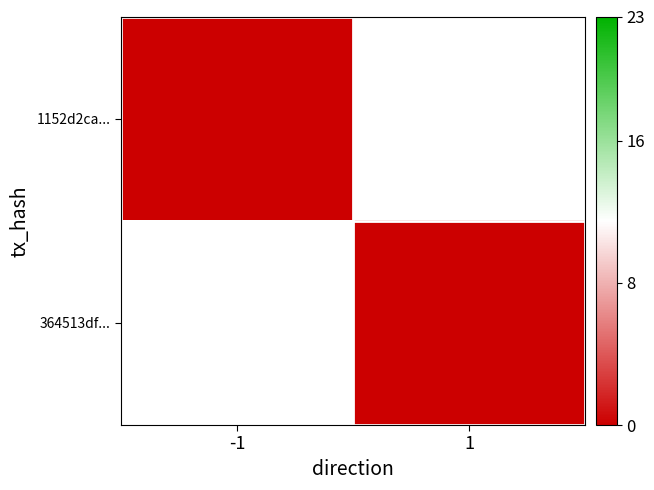

Which series has the largest total across all categories?

364513df16fea4f6f71a78dcc8b5d5685a561e2